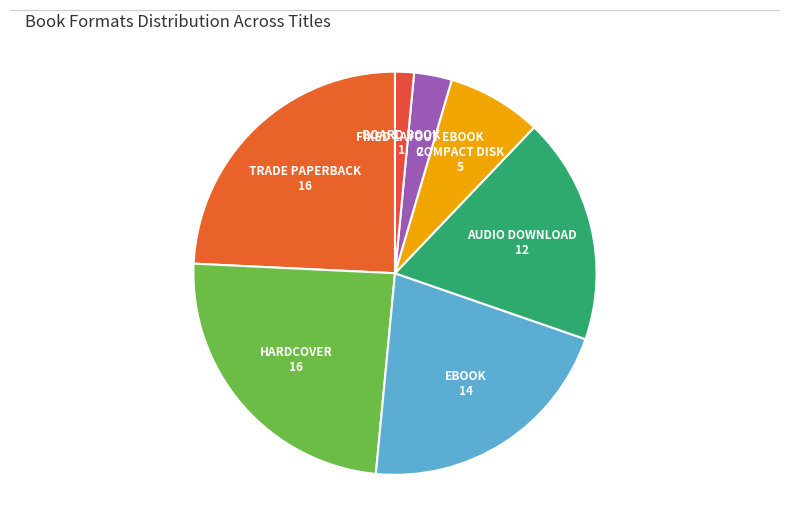

How many slices are in this pie chart?

7